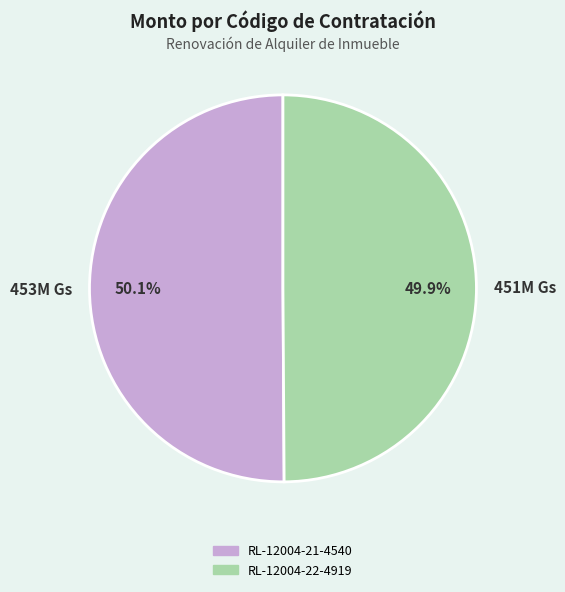

What percentage is the RL-12004-21-4540 slice, to the nearest percent?

50%